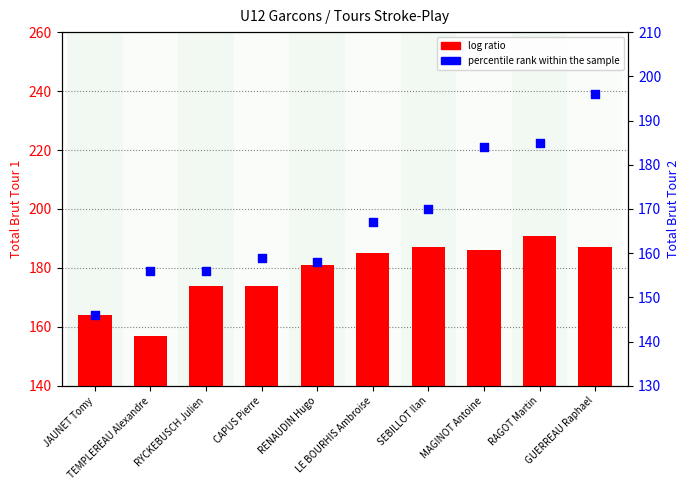

Which series has the largest total across all categories?

log ratio